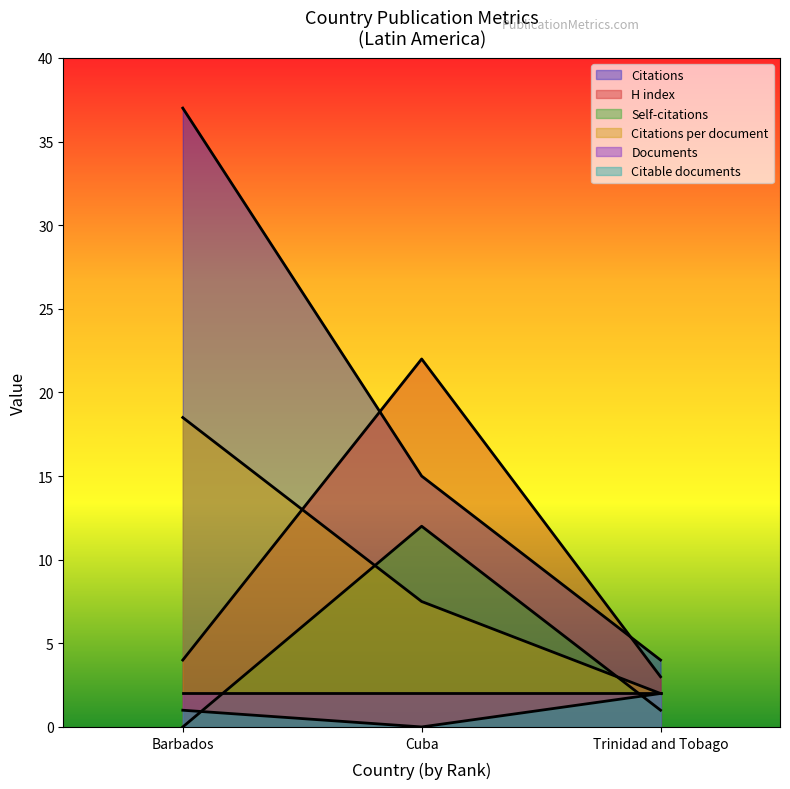

What position from the right is Trinidad and Tobago?

1